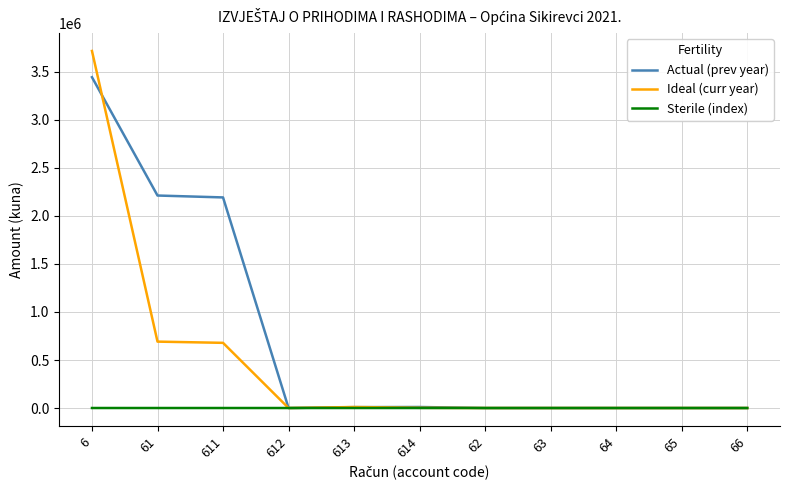

Which series has the largest range (max minus min)?

Ideal (curr year)